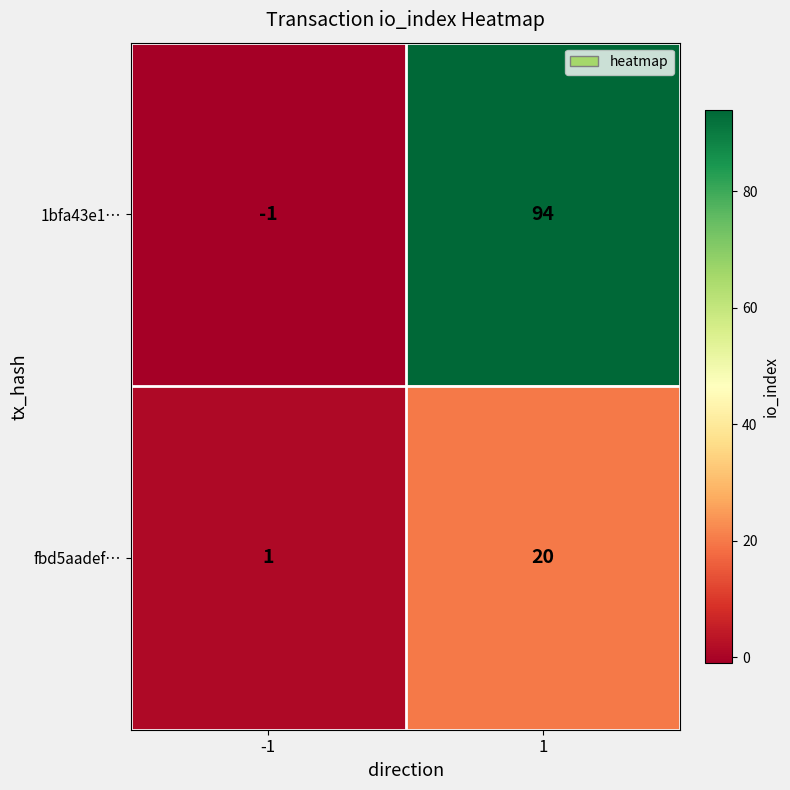

What is the sum of the fbd5aadef… values at -1 and 1?

21